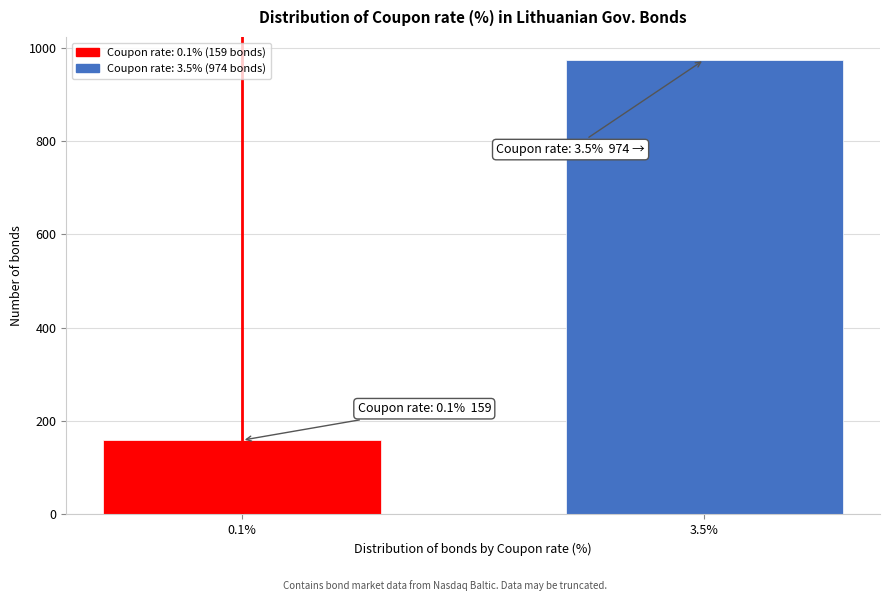

Reading right to left, what are all the values shown in this chart?

974	159